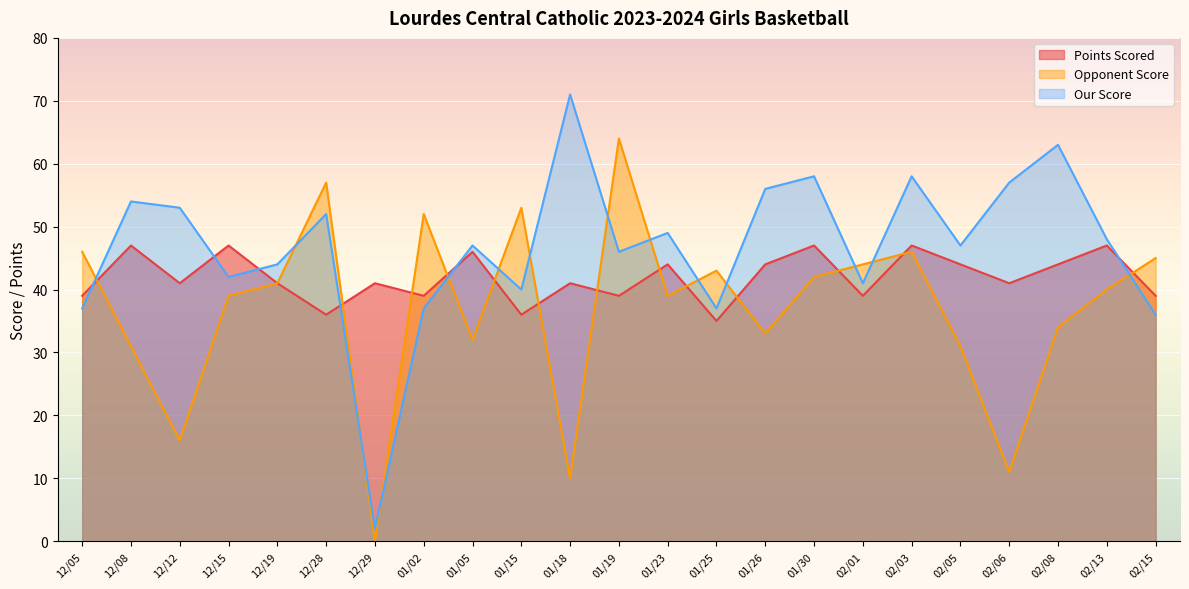

At which category is the sum across all series the highest?

02/03